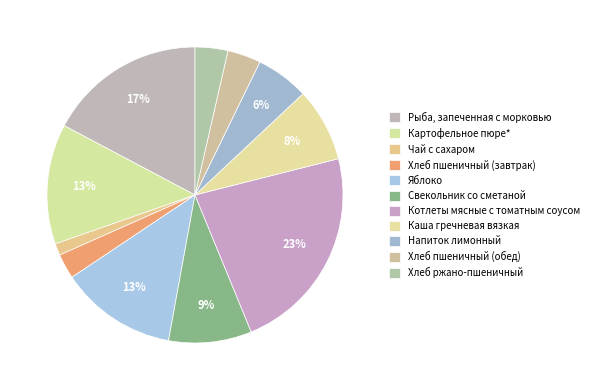

Count the number of slices in the pie.

11